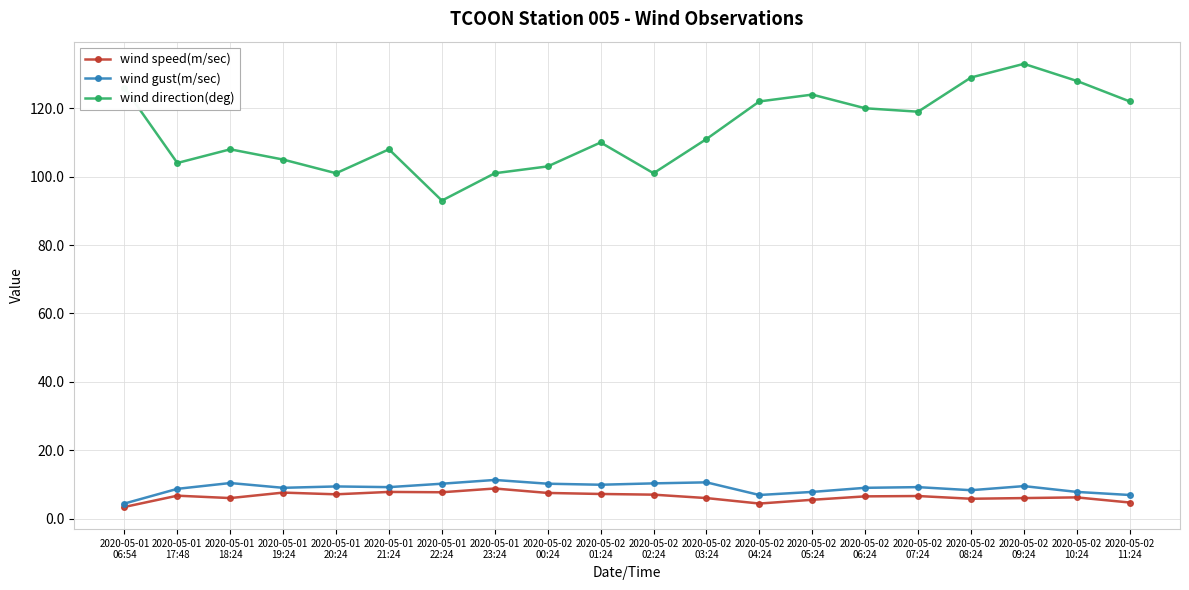

What position from the right is 2020-05-01
17:48?

19